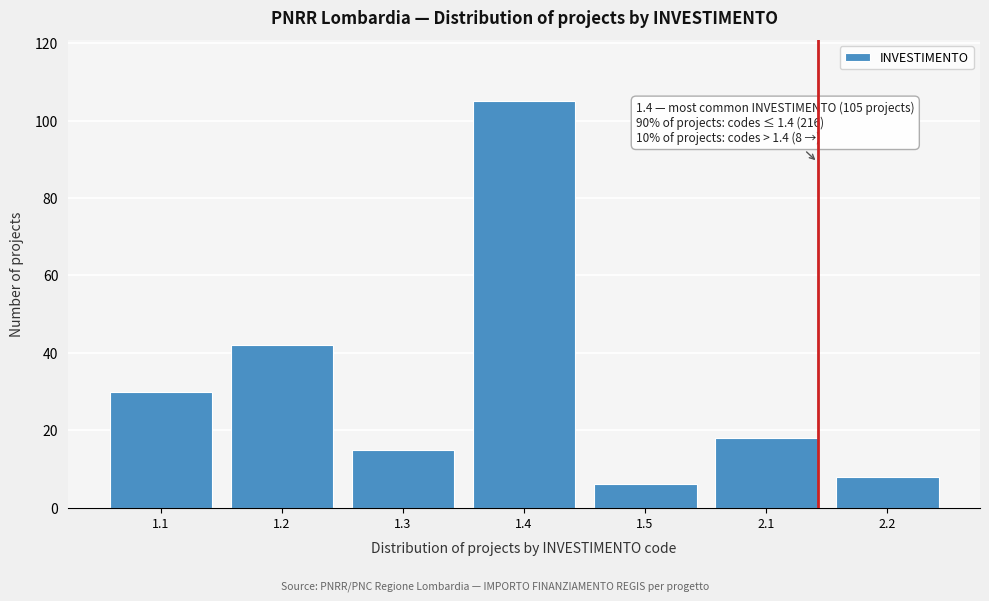

Reading left to right, list all the values displayed in this chart.

1.1=30	1.2=42	1.3=15	1.4=105	1.5=6	2.1=18	2.2=8